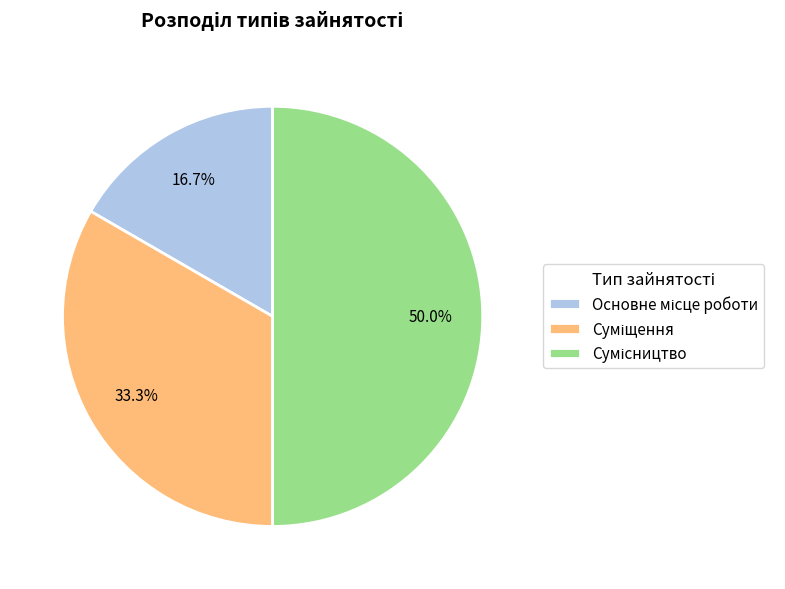

Rank the categories by value from lowest to highest.

Основне місце роботи, Суміщення, Сумісництво